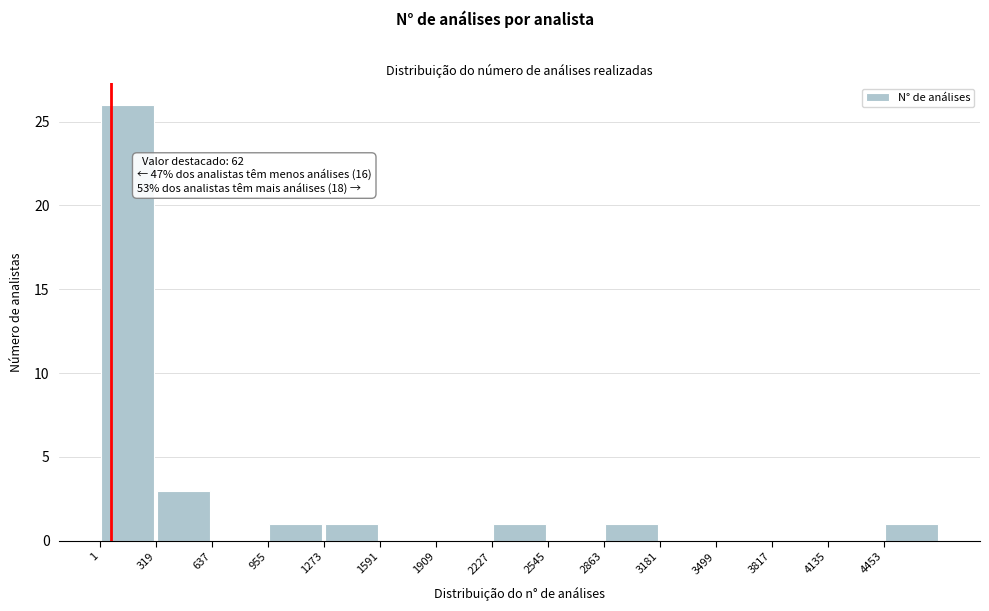

Which range on the x-axis has the tallest bar?

0 to 300